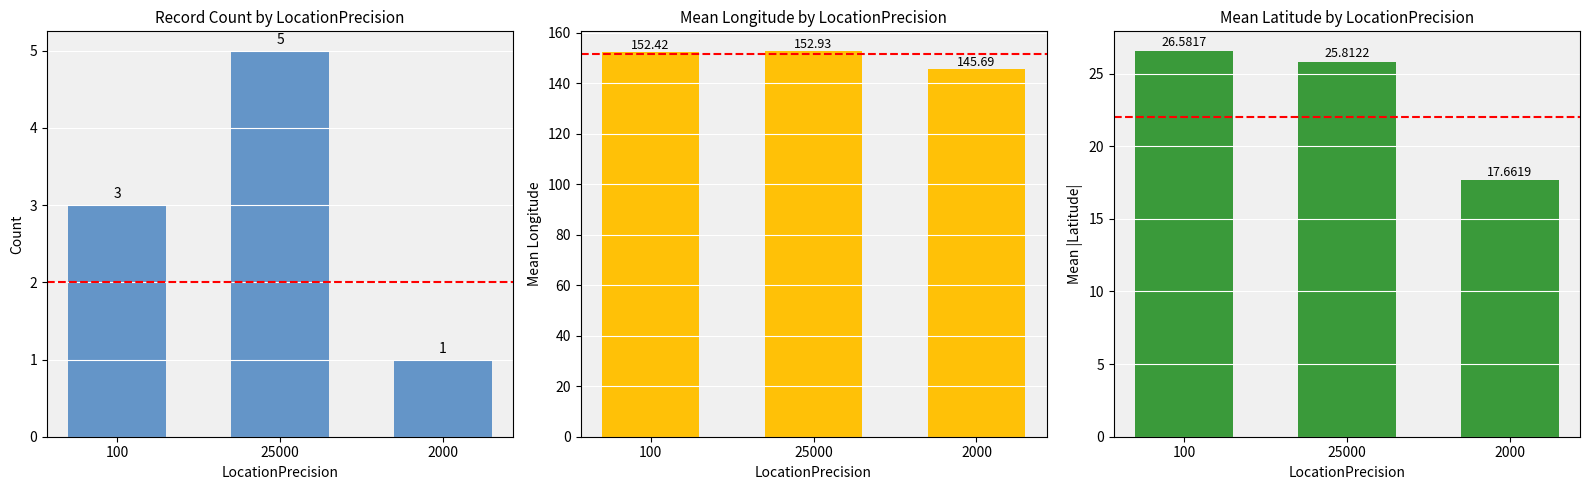

Which series has the largest total across all categories?

Mean Longitude